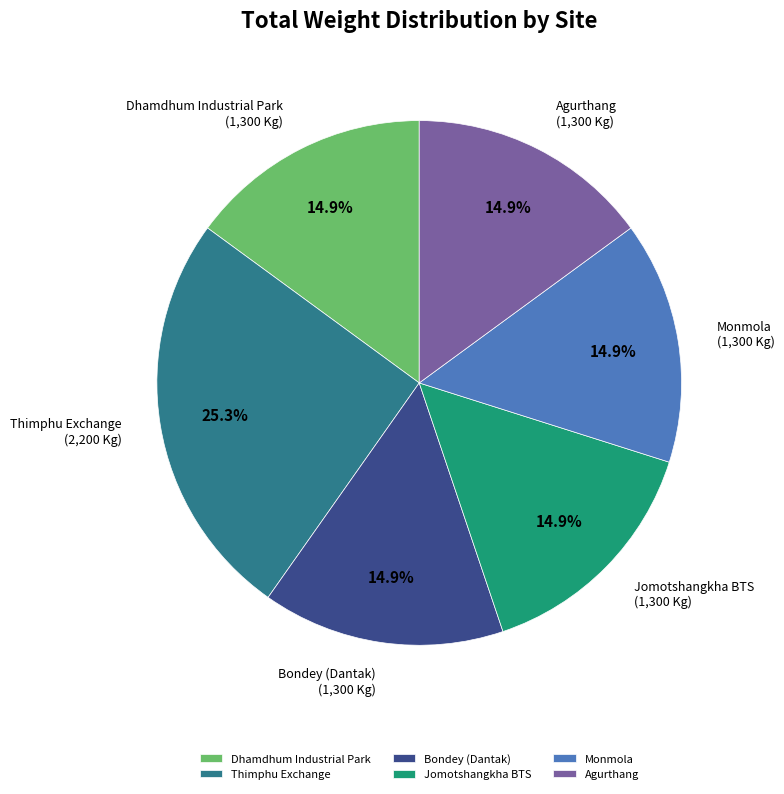

To the nearest percent, what is the difference between the largest and smallest slice percentages?

10%